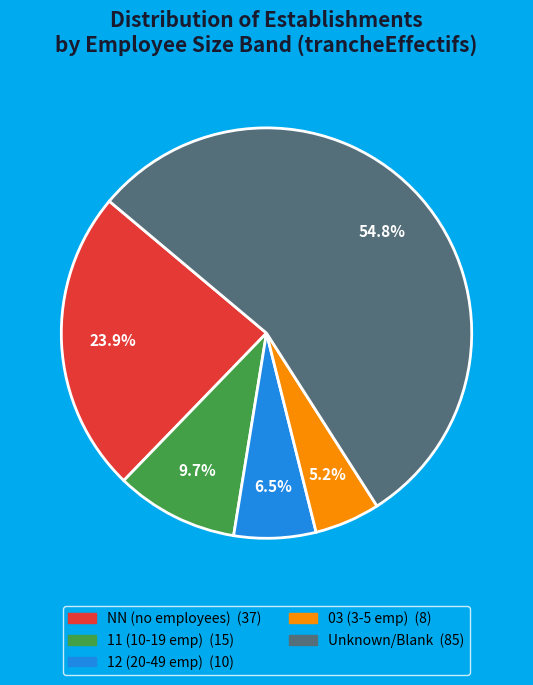

Is there any slice that represents more than half of the pie?

Yes